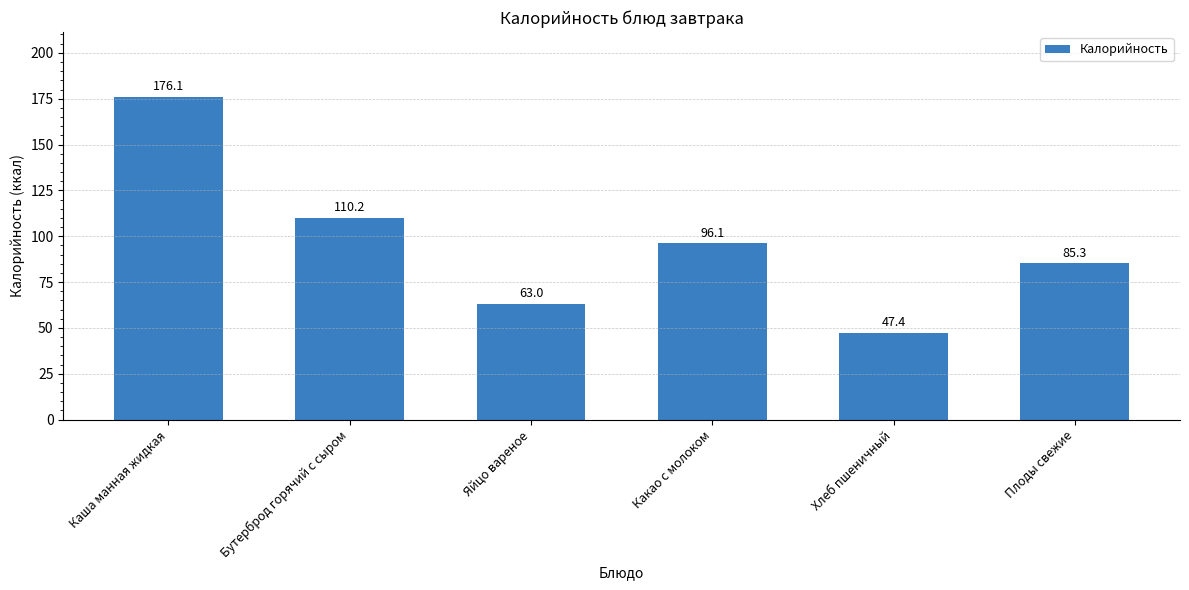

Rank the categories by value from highest to lowest.

Каша манная жидкая, Бутерброд горячий с сыром, Какао с молоком, Плоды свежие, Яйцо вареное, Хлеб пшеничный